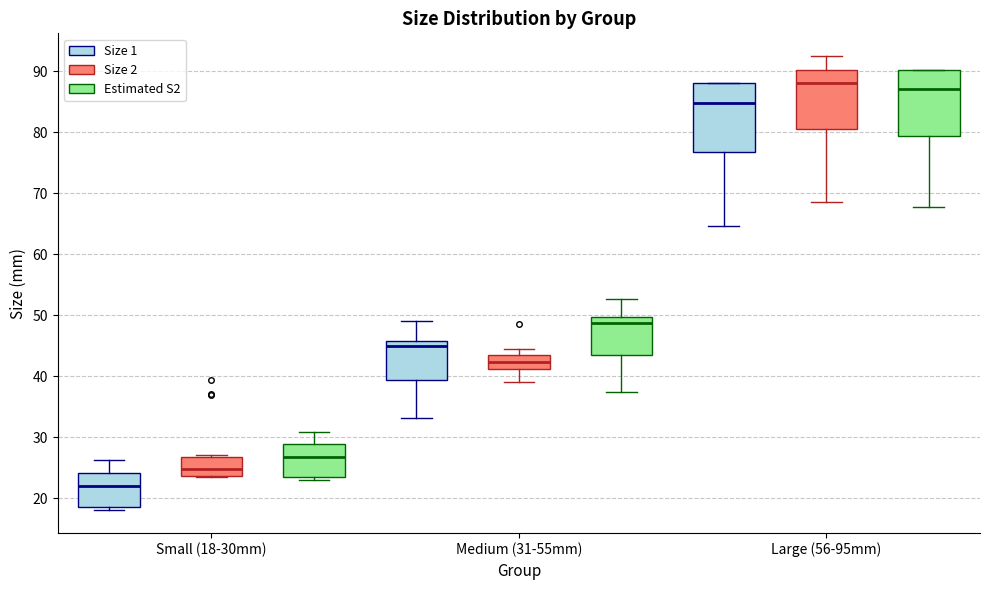

Where does the upper whisker of the box for Small (18-30mm) (Size 1) end on the y-axis? The values are not printed on the chart, so give them approximately, as read against the axis.

26